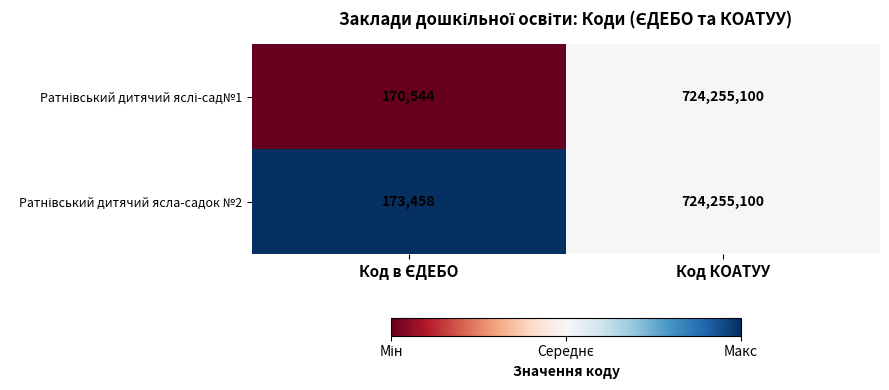

At which category is the sum across all series the highest?

Код КОАТУУ